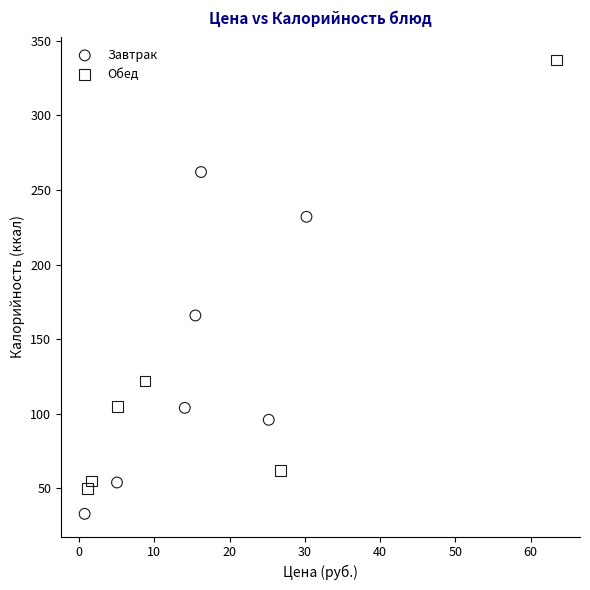

Which series has the widest spread of Y values?

Обед